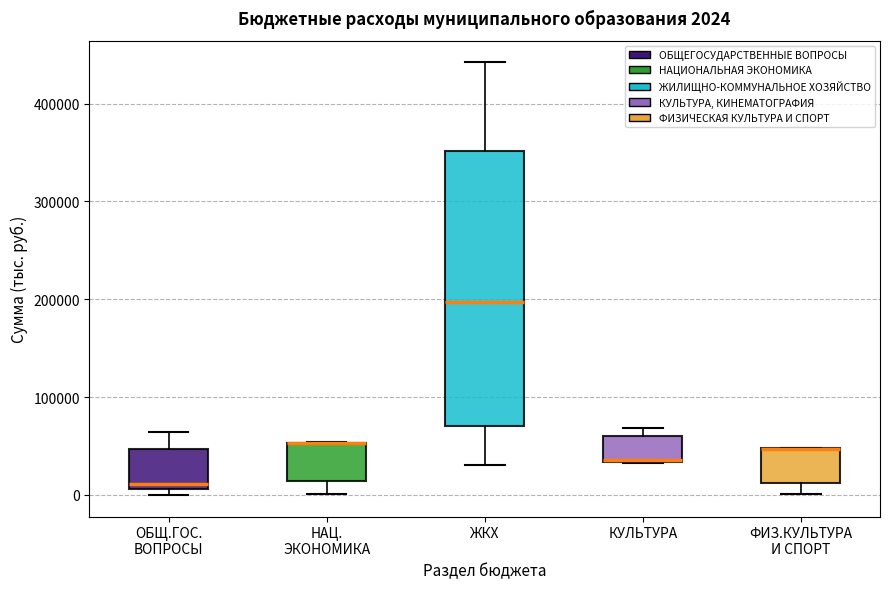

Comparing the boxes themselves (not the whiskers), which one is the tallest?

ЖКХ